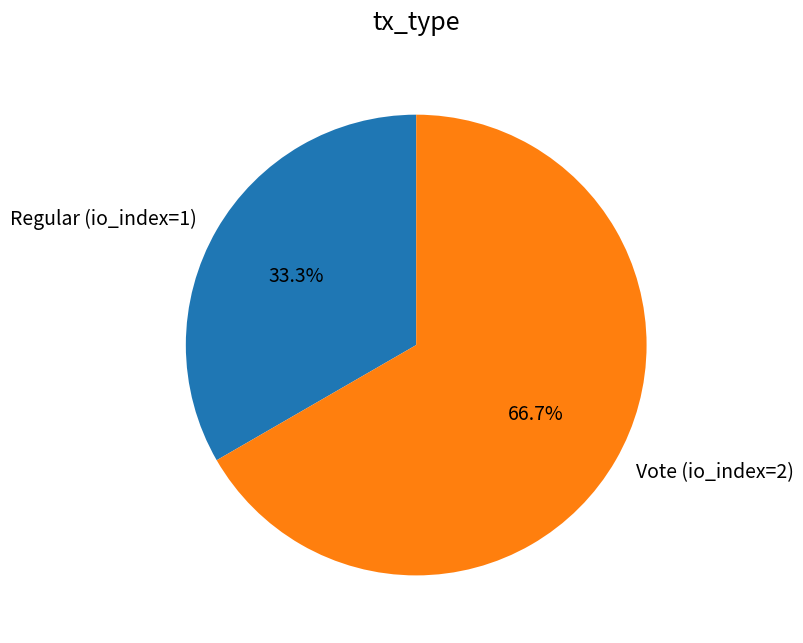

Combined, do Regular (io_index=1) and Vote (io_index=2) account for over 50%?

Yes